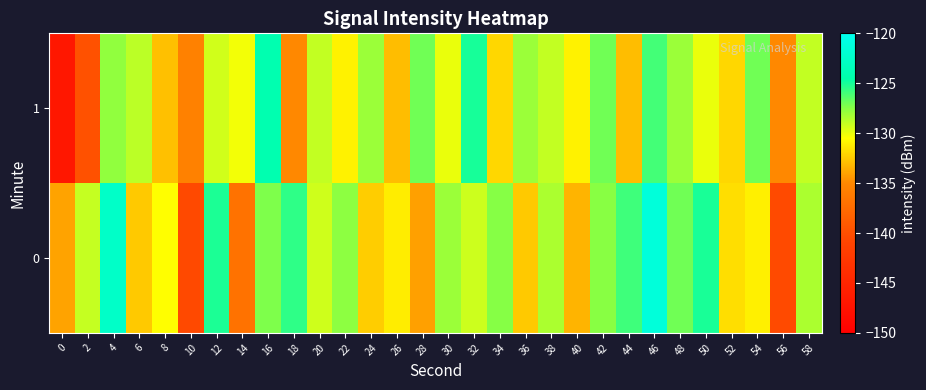

Rank the series by their maximum value, from lowest to highest.

1, 0